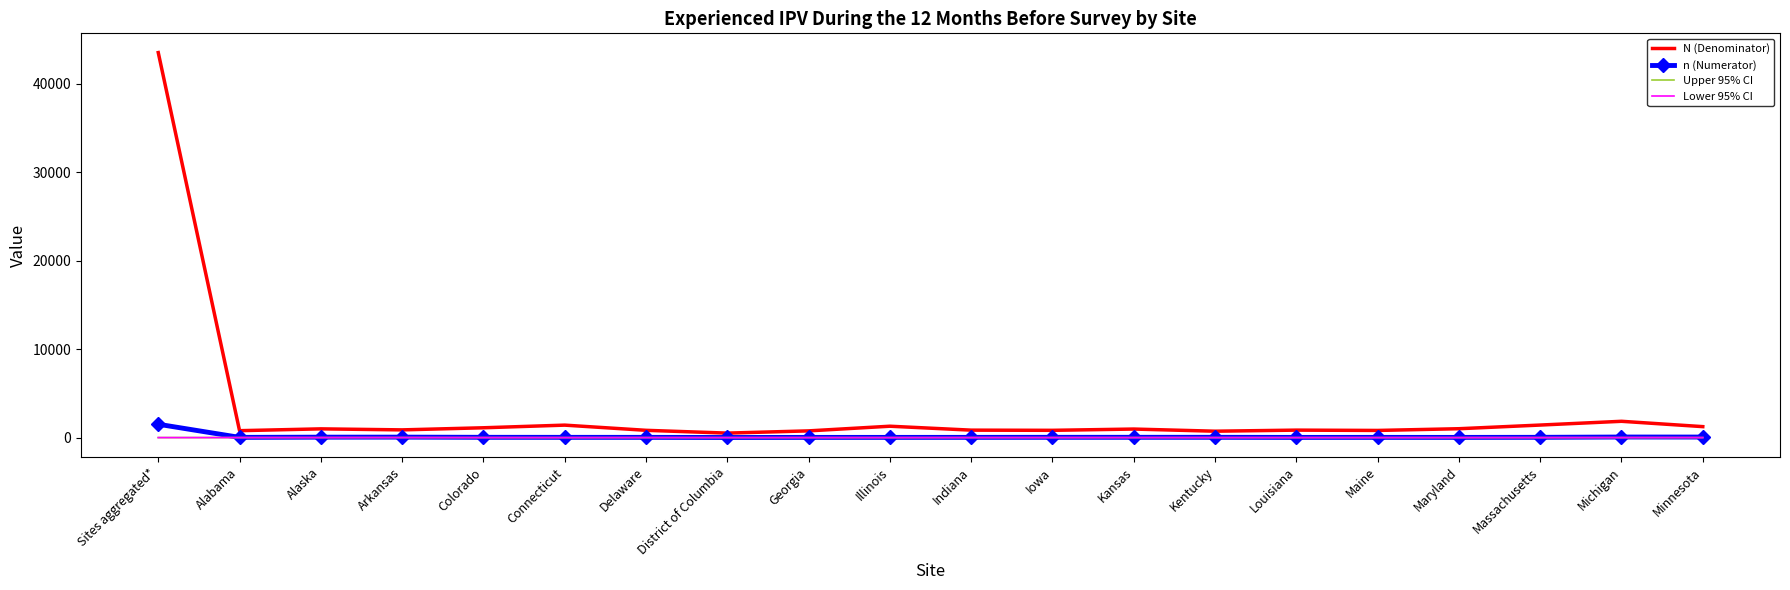

At which category is the sum across all series the highest?

Sites aggregated*